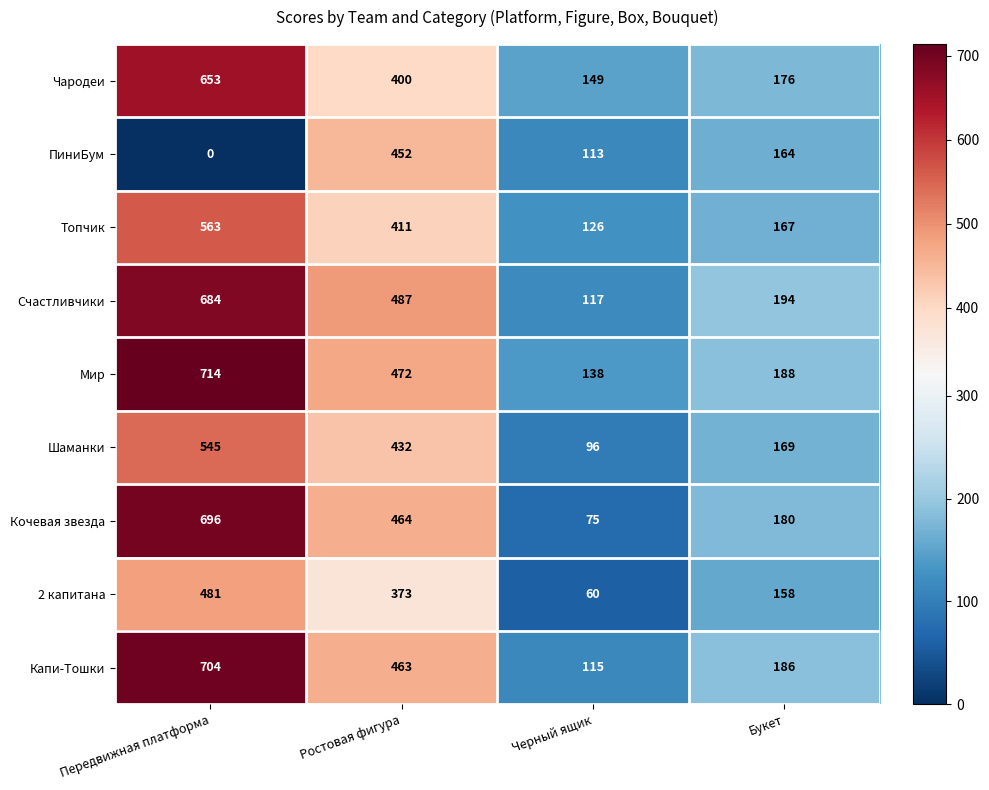

At which label does Шаманки first exceed 432?

Передвижная платформа